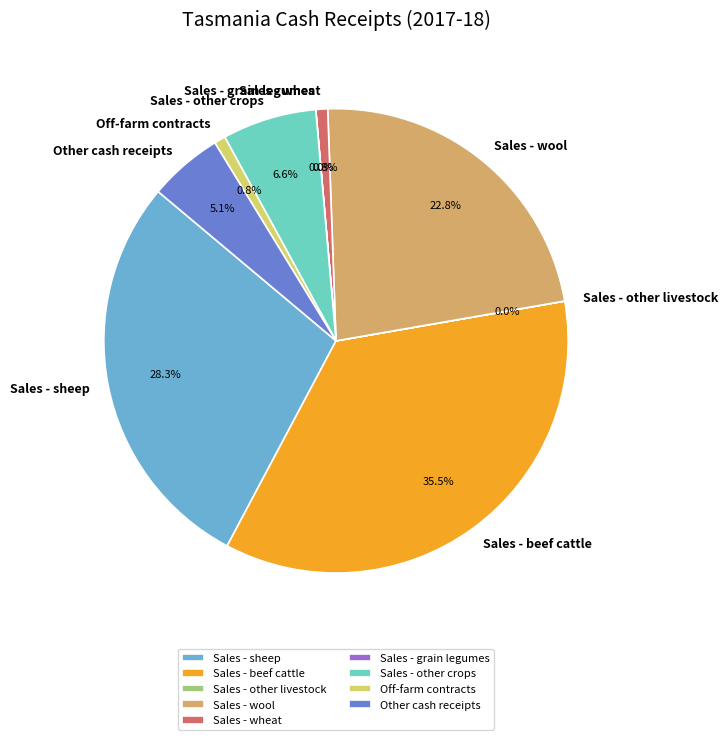

What is the largest slice in the pie chart?

Sales - beef cattle